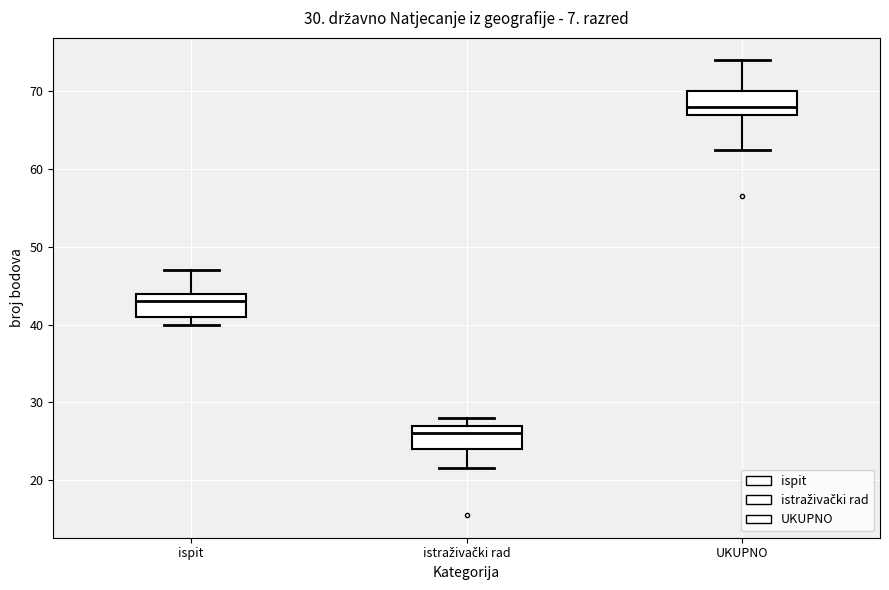

Which box has the highest median line?

UKUPNO